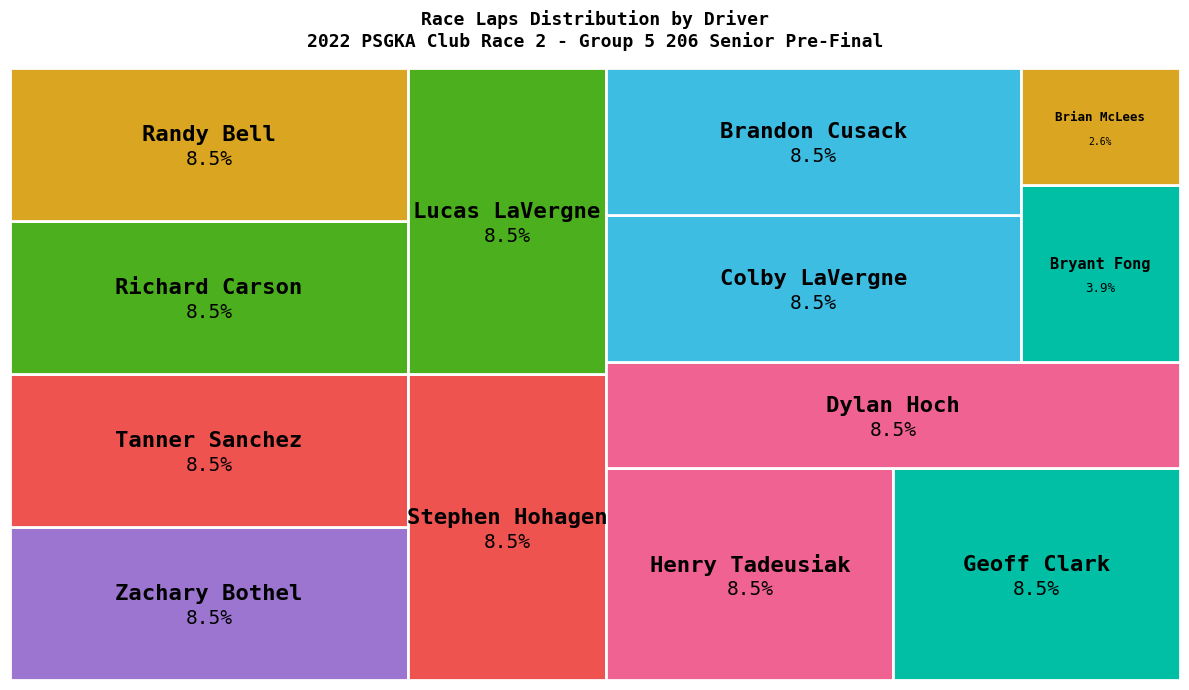

The Brandon Cusack slice represents 1% of the pie. True or false?

False